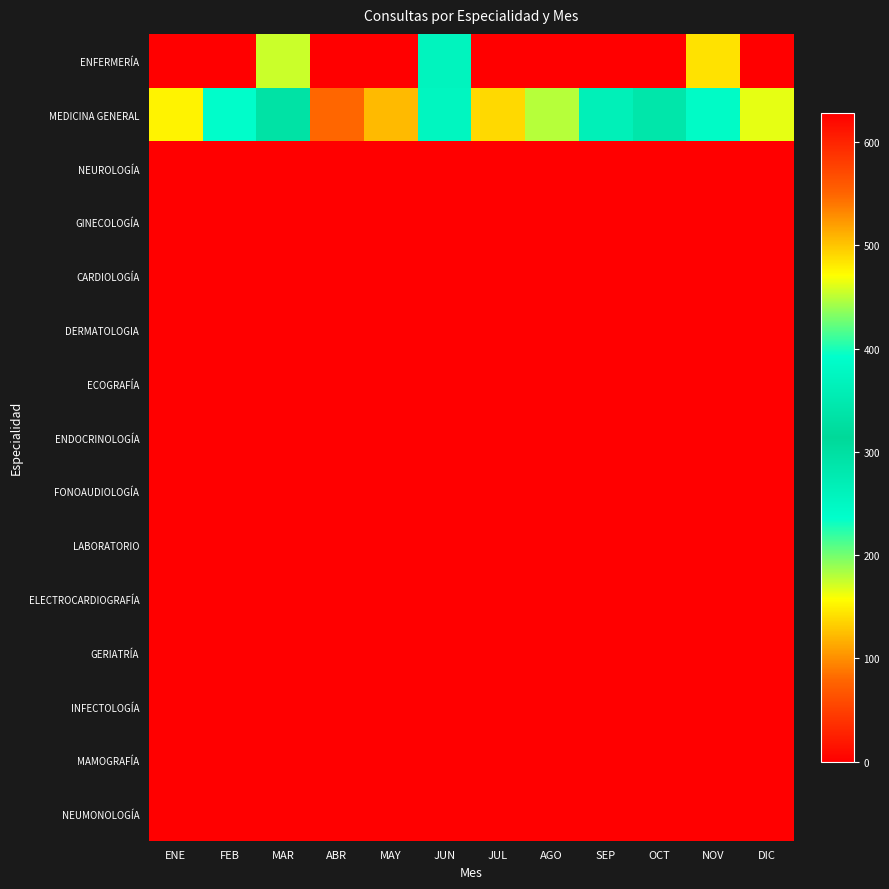

Which has a higher value, JUL or ABR?

JUL